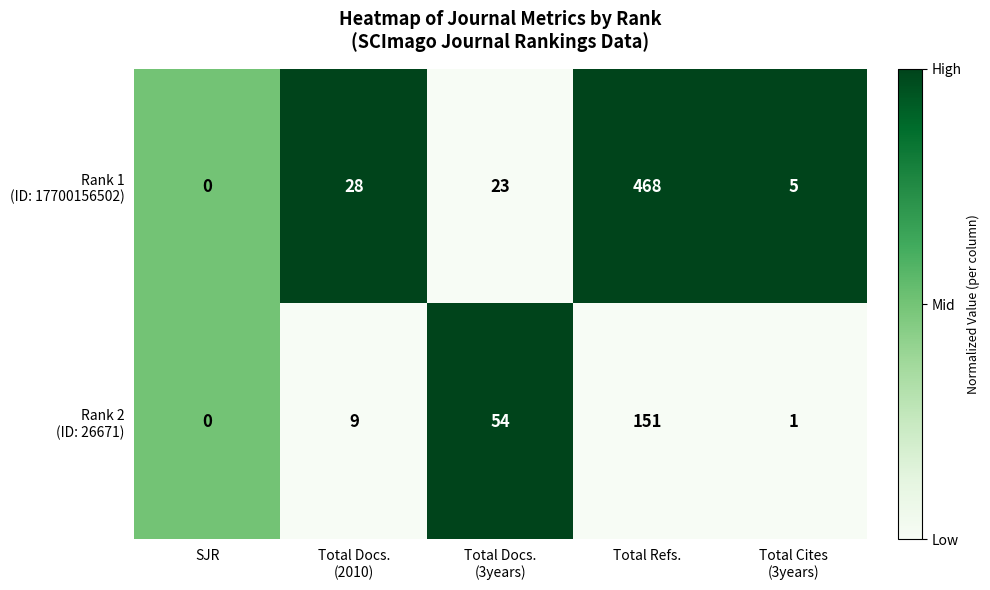

What is the greatest value displayed?

468